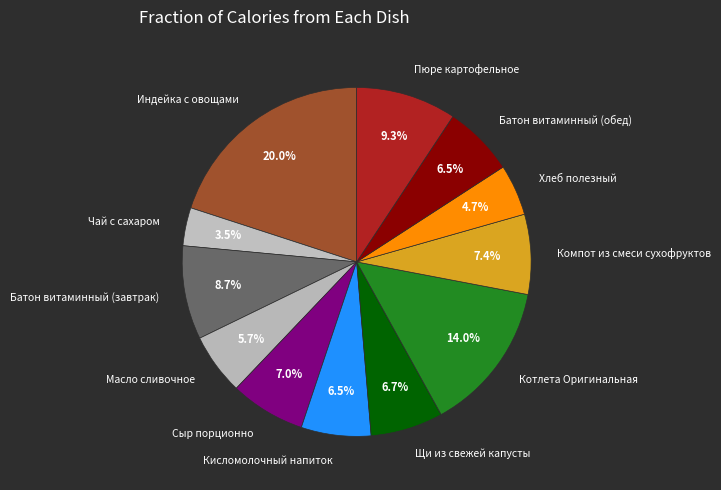

What percentage is the Индейка с овощами slice, to the nearest percent?

20%